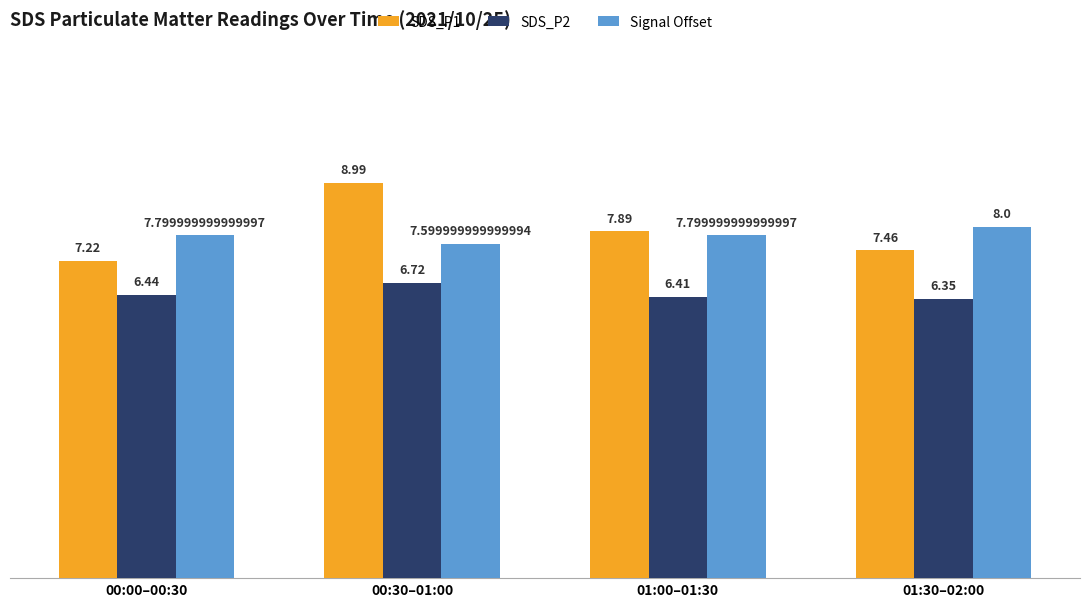

What is the average value of the Signal Offset series?

7.8